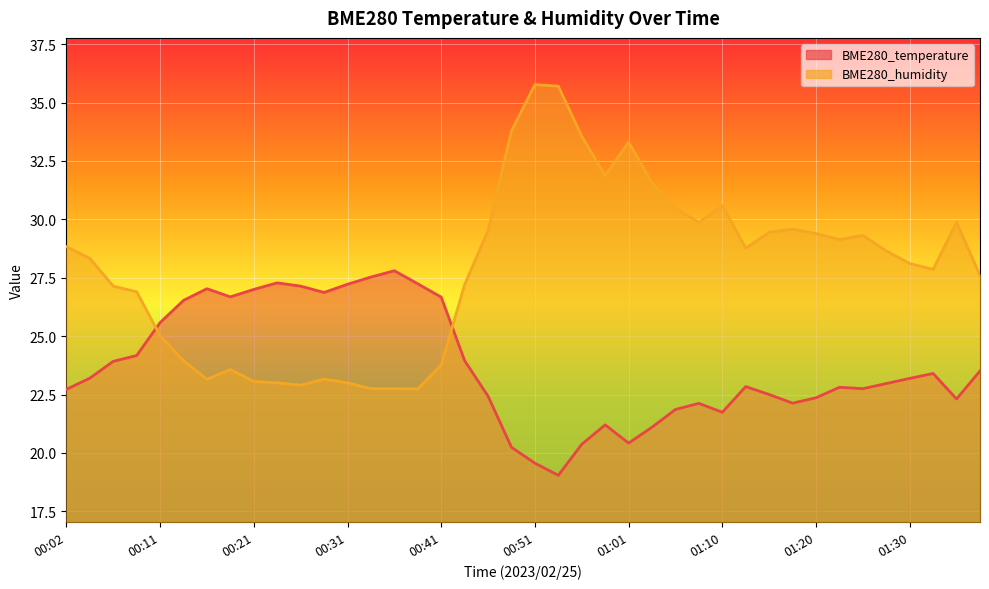

Which series has the widest spread of values?

BME280_humidity